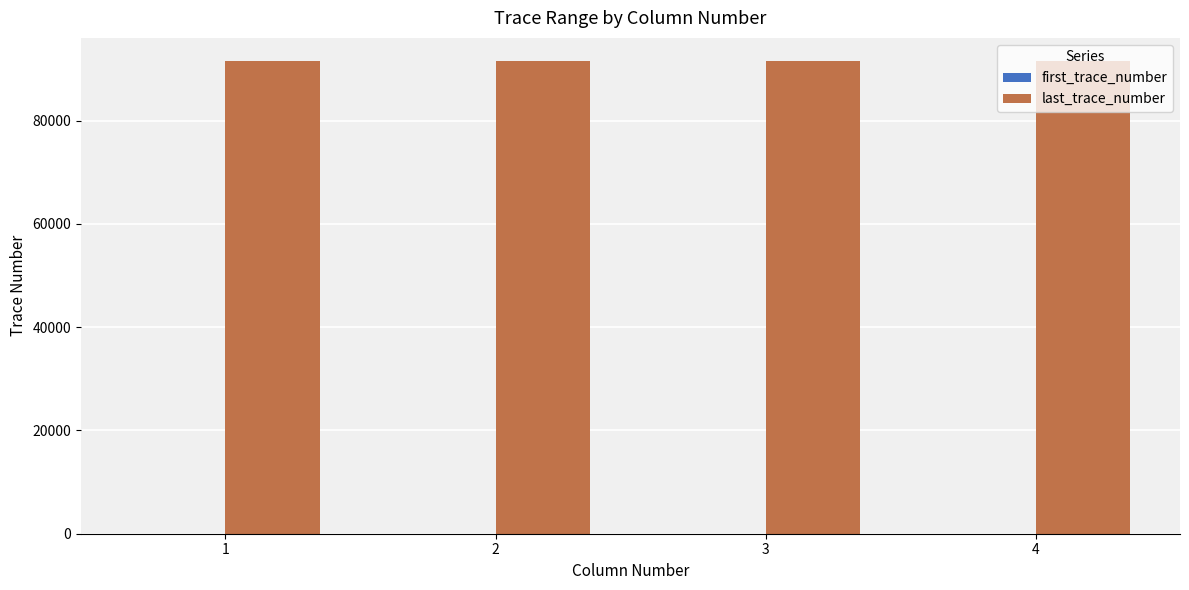

The value of last_trace_number at 3 is 122820. True or false?

False